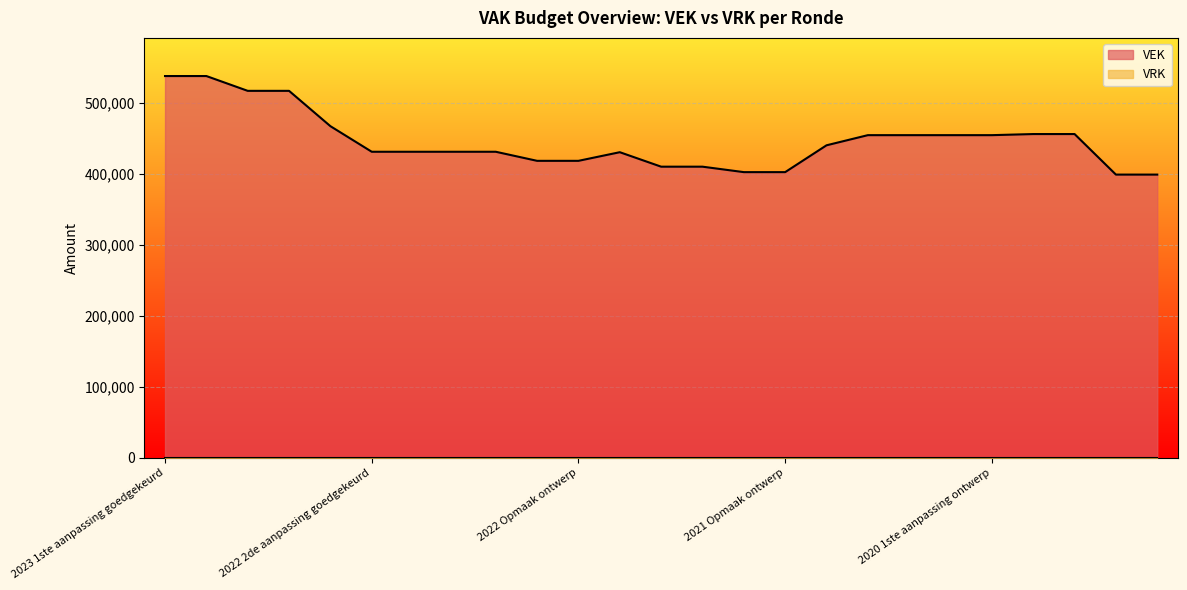

What is the maximum value shown in the chart?

537344